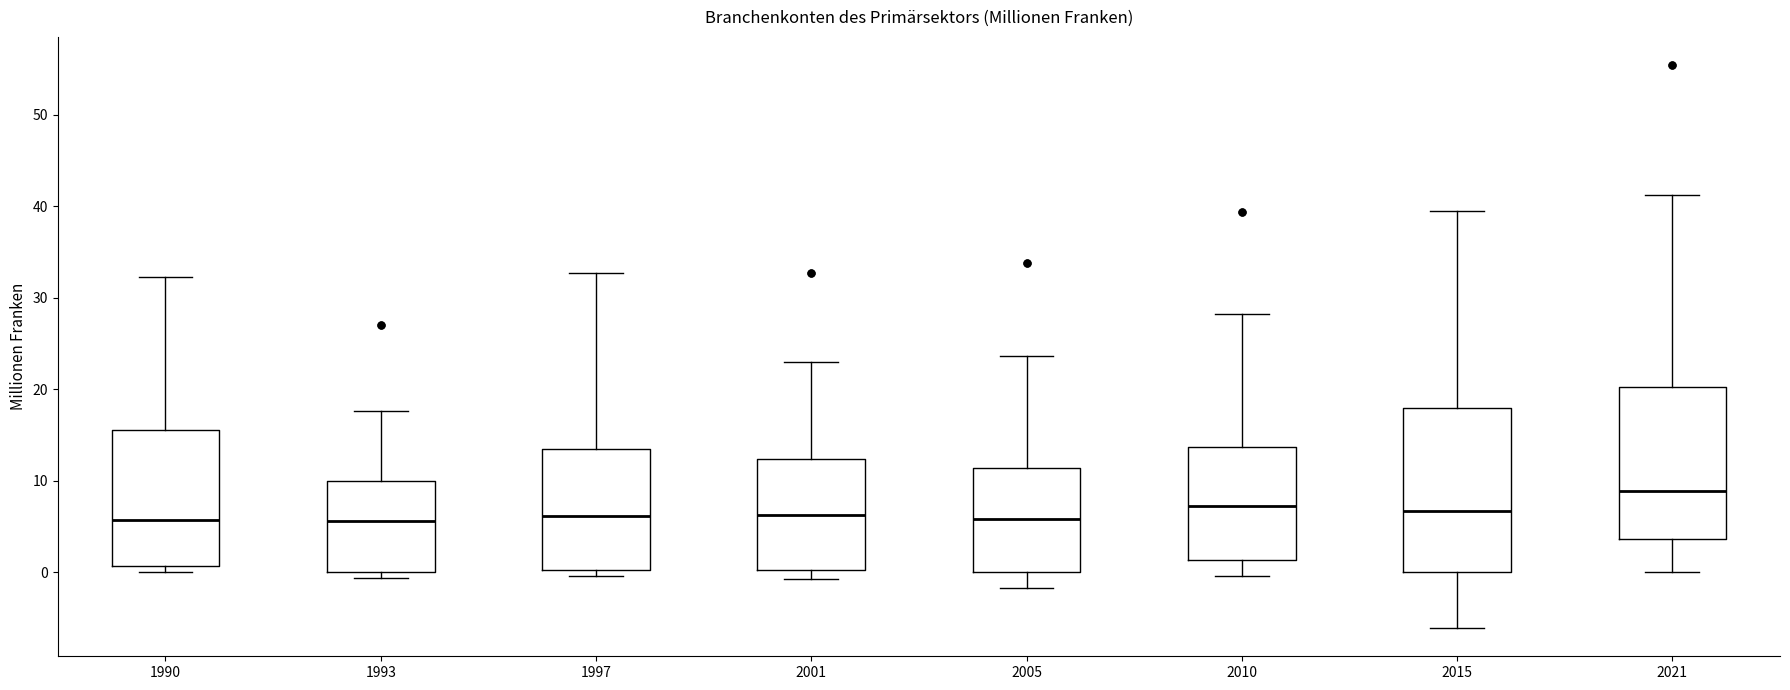

Which box is the tallest, from its lower edge to its upper edge?

2015